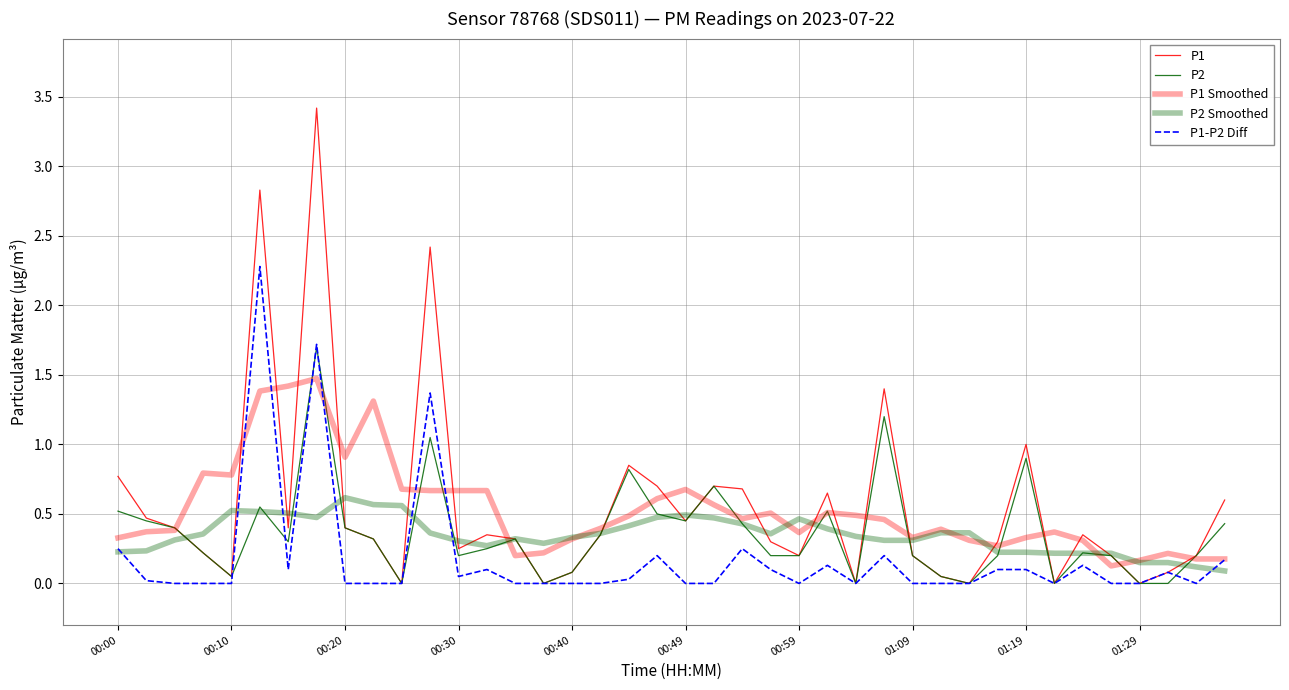

Does the chart display data point markers on the line(s)?

No